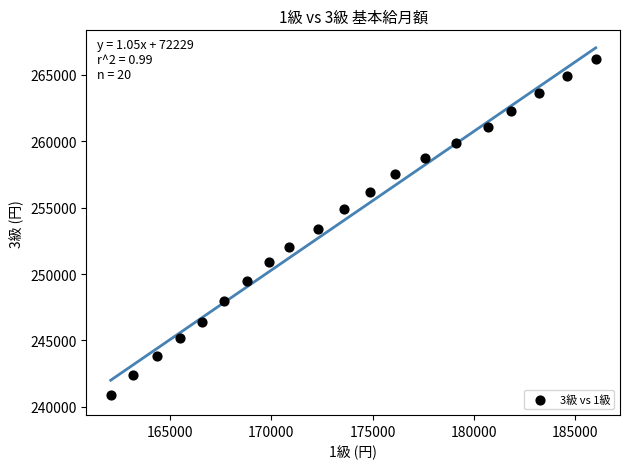

What is the range of Y values (max minus min)?

25300